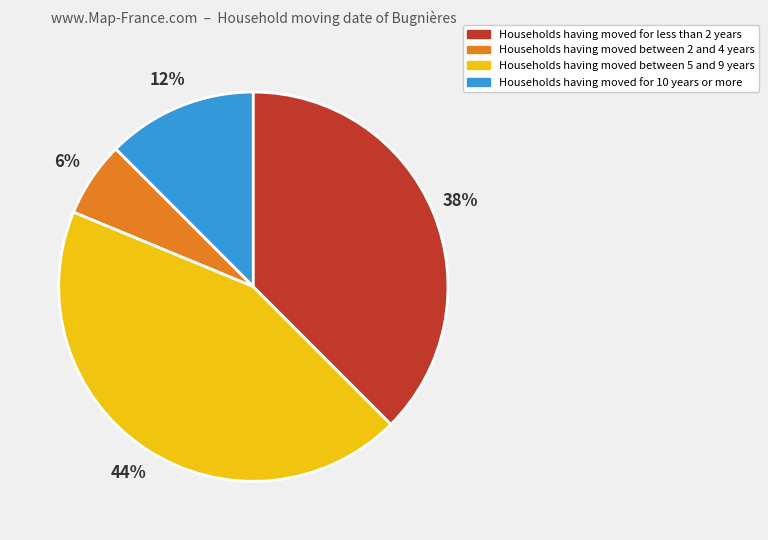

To the nearest percent, what is the average slice percentage?

25%